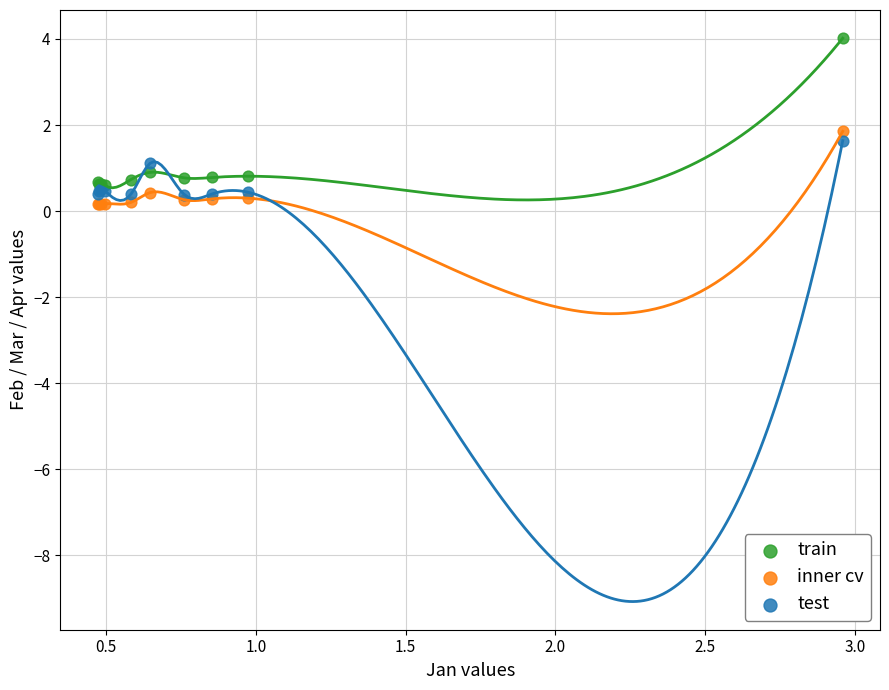

In the train series, what Y value is closest to 2?

0.9